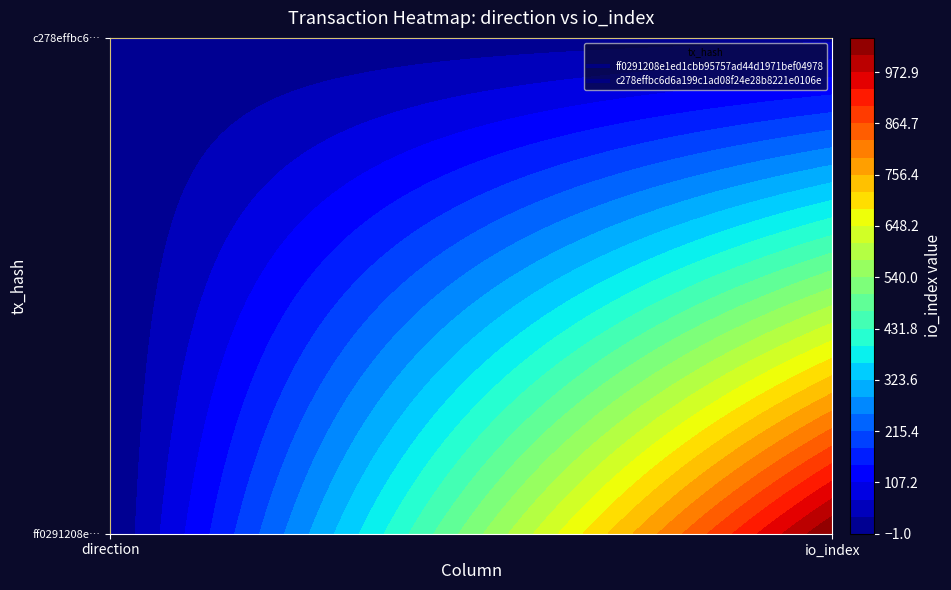

List the series in order of their peak value, highest first.

ff0291208e1ed1cbb95757ad44d1971bef04978, c278effbc6d6a199c1ad08f24e28b8221e0106e